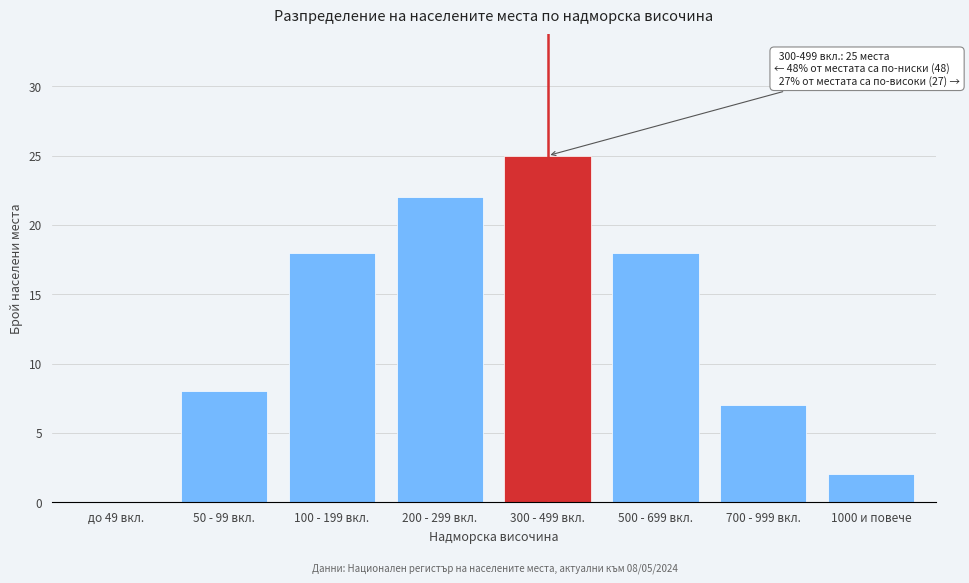

Reading right to left, list all the values displayed in this chart.

1000 и повече=2	700 - 999 вкл.=7	500 - 699 вкл.=18	300 - 499 вкл.=25	200 - 299 вкл.=22	100 - 199 вкл.=18	50 - 99 вкл.=8	до 49 вкл.=0